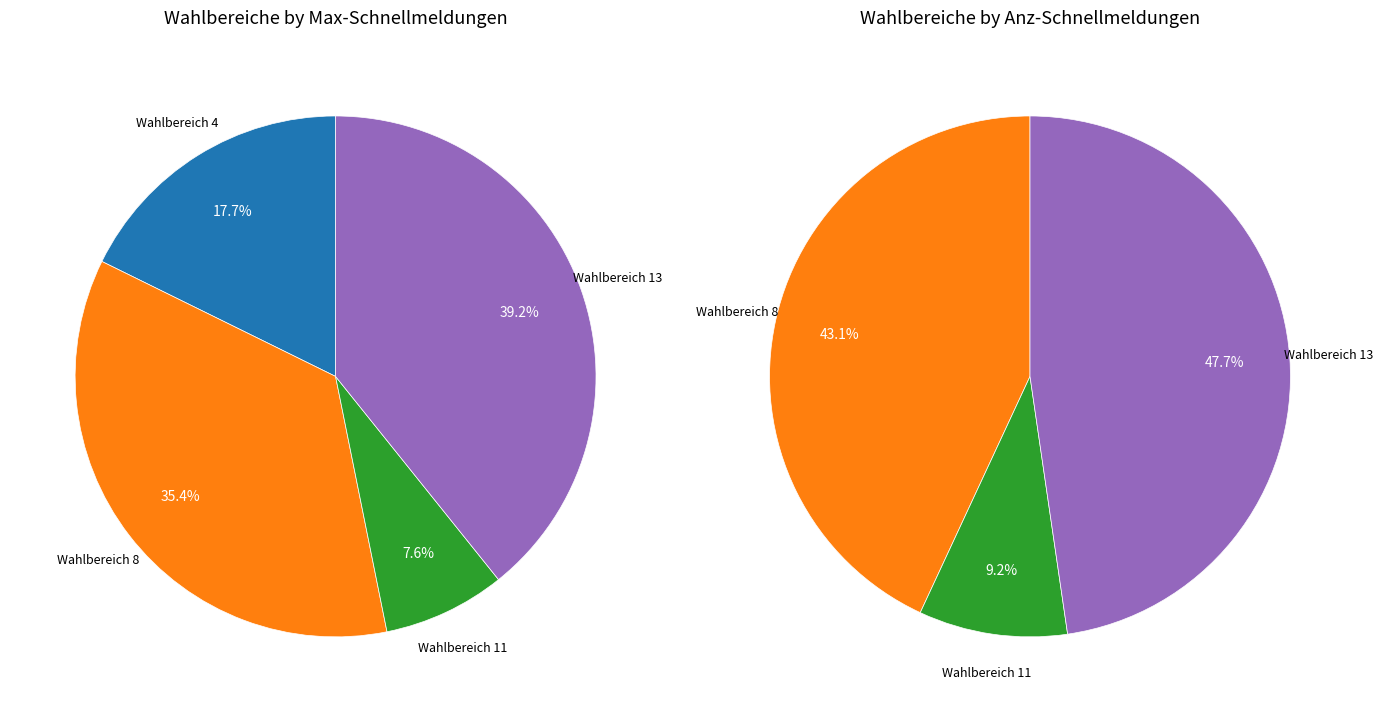

To the nearest percent, what is the difference between the Wahlbereich 11 and Wahlbereich 8 slice percentages?

28%